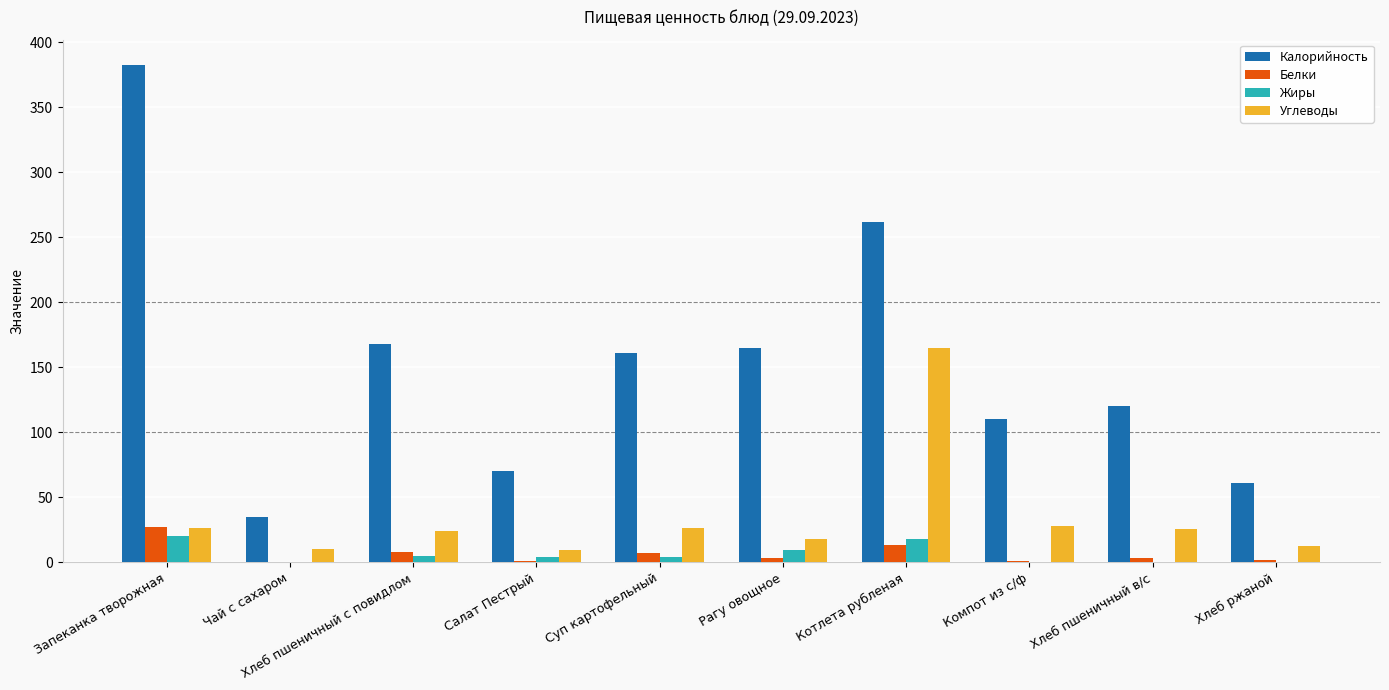

Is it true that Углеводы equals 24.0 at Хлеб пшеничный с повидлом?

True